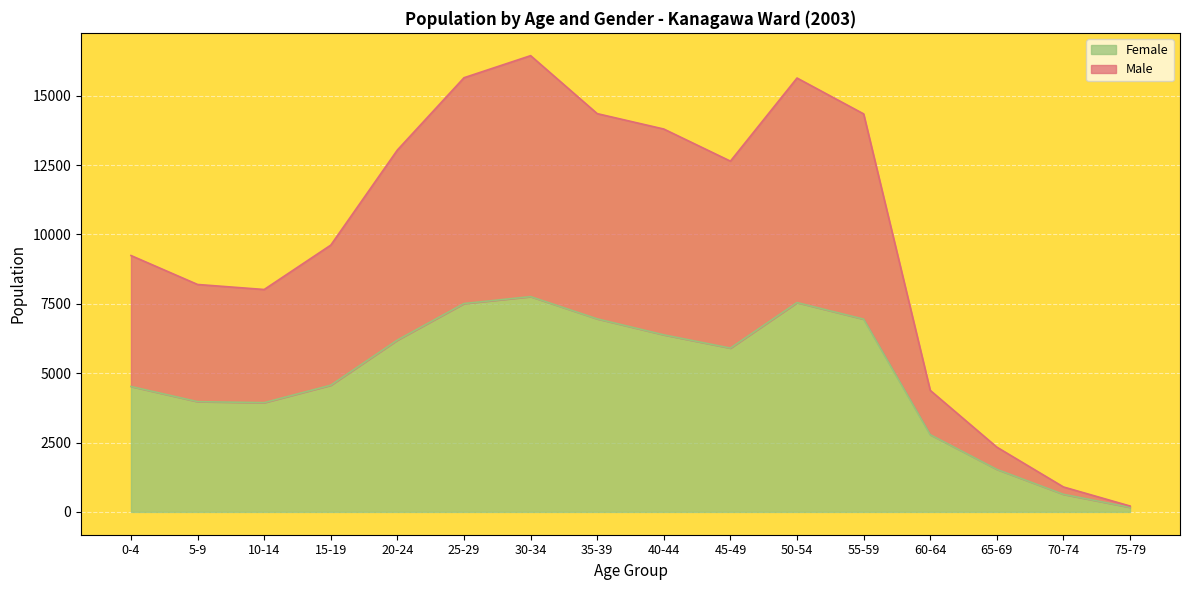

At 30-34, list the series in order from smallest to largest.

Female, Male